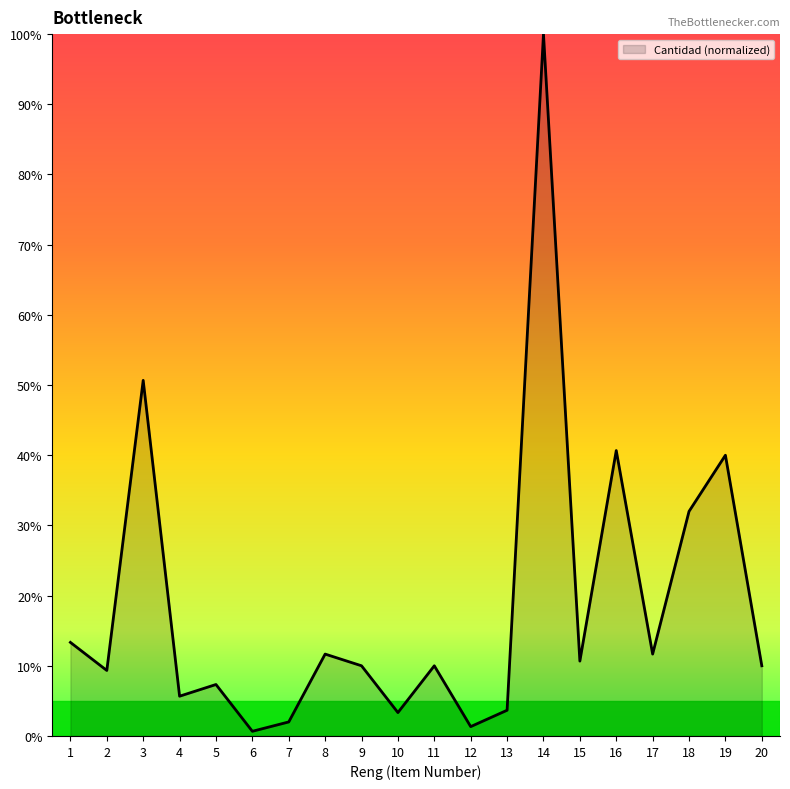

True or false: the data shows 10.0 at 9.

True